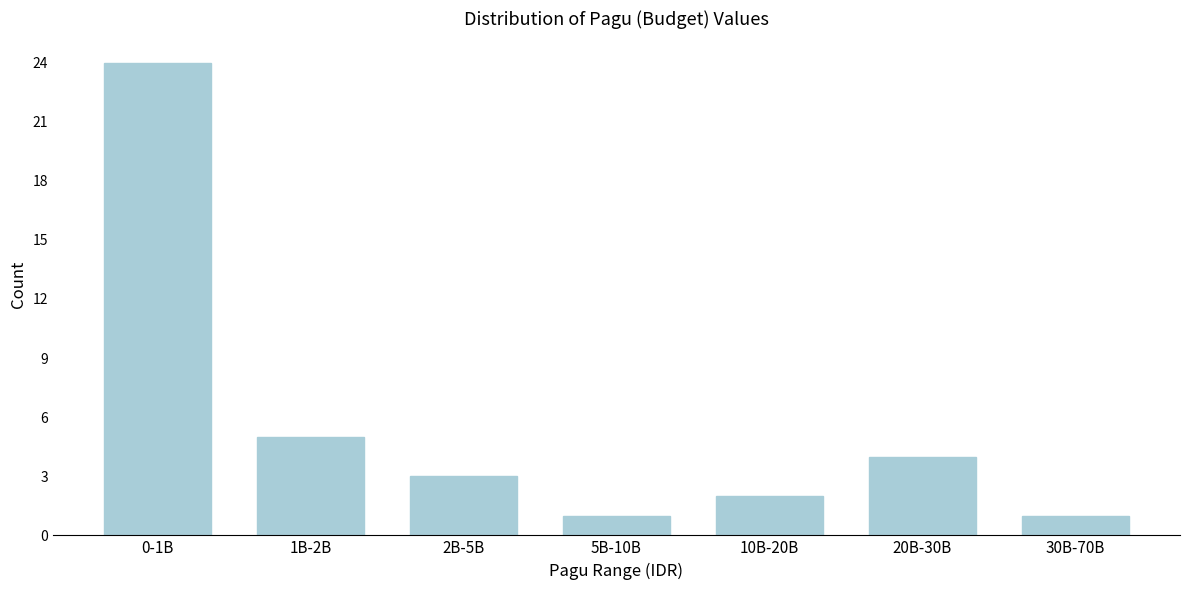

Reading right to left, list all the values displayed in this chart.

30B-70B=1	20B-30B=4	10B-20B=2	5B-10B=1	2B-5B=3	1B-2B=5	0-1B=24